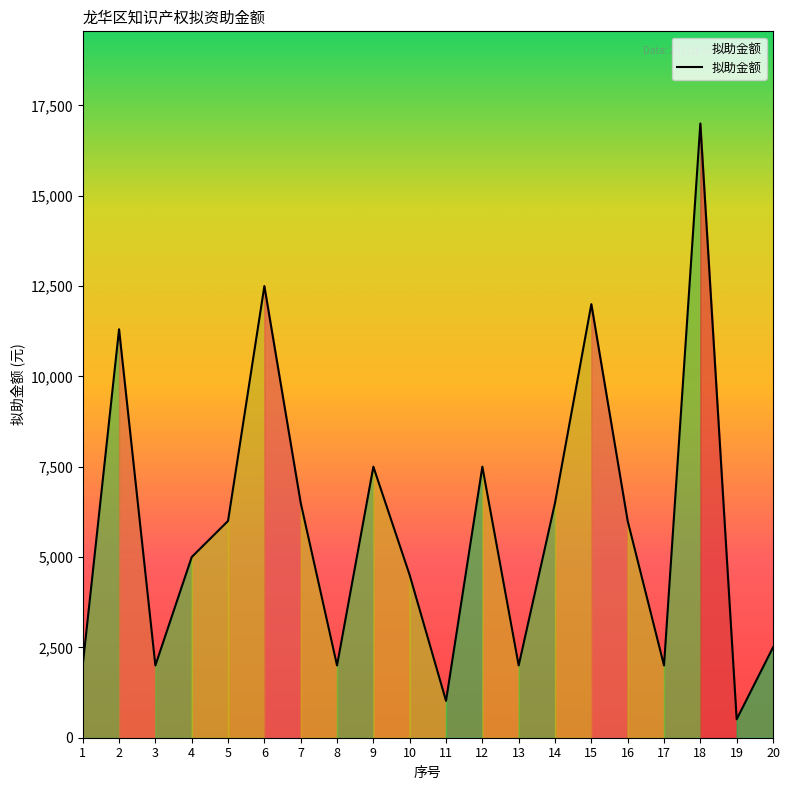

What is the smallest value displayed?

510